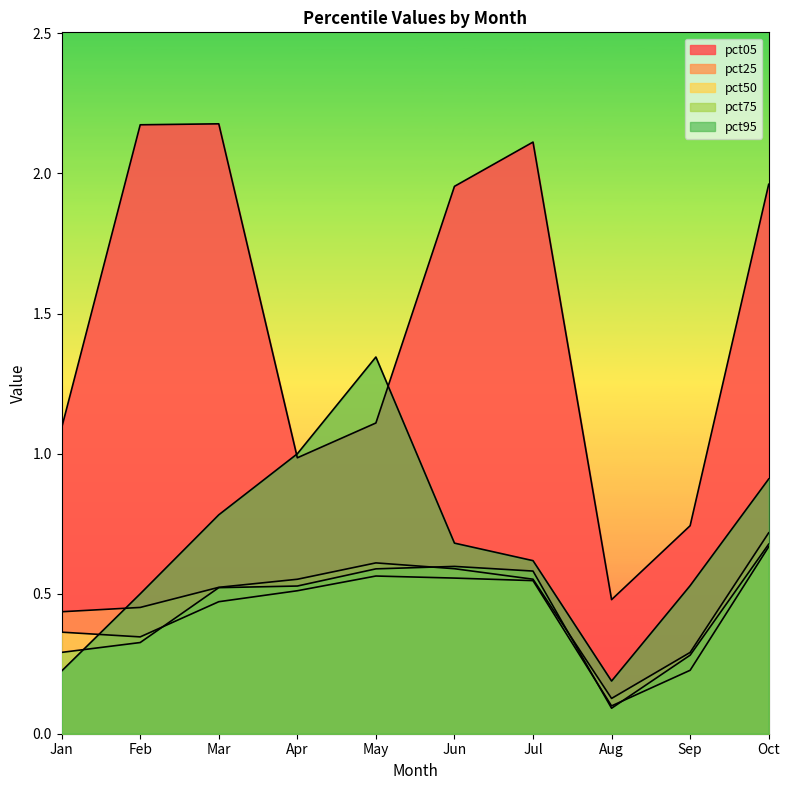

Which has a higher value, Jul or May?

Jul